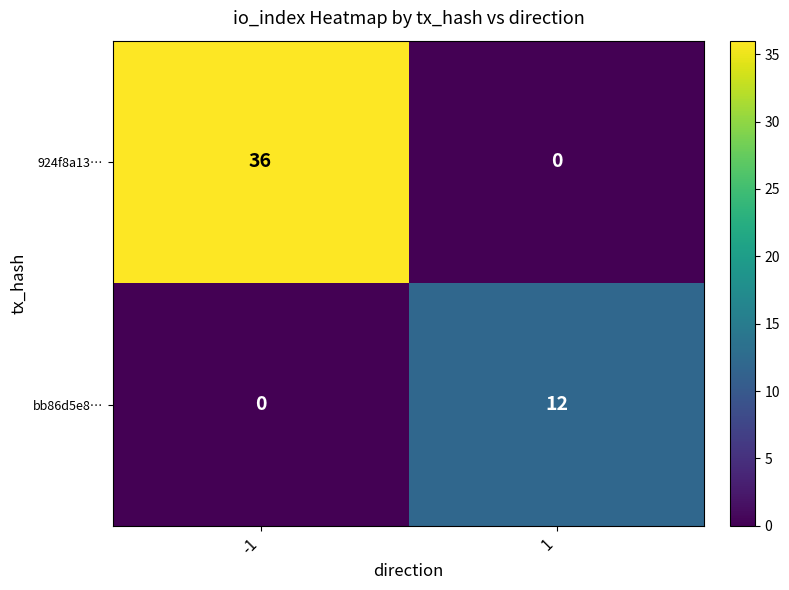

At how many categories does at least one series exceed 17?

1